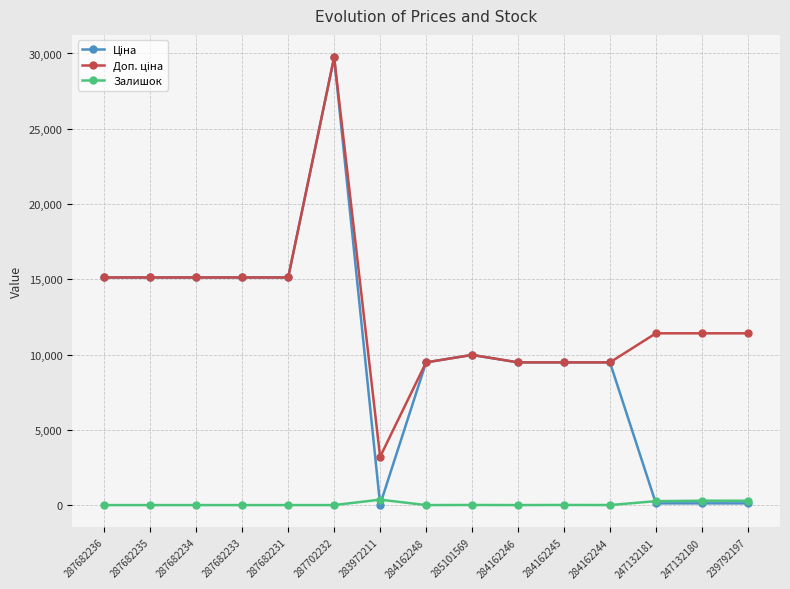

What is the label of the 12th point from the right?

287682233